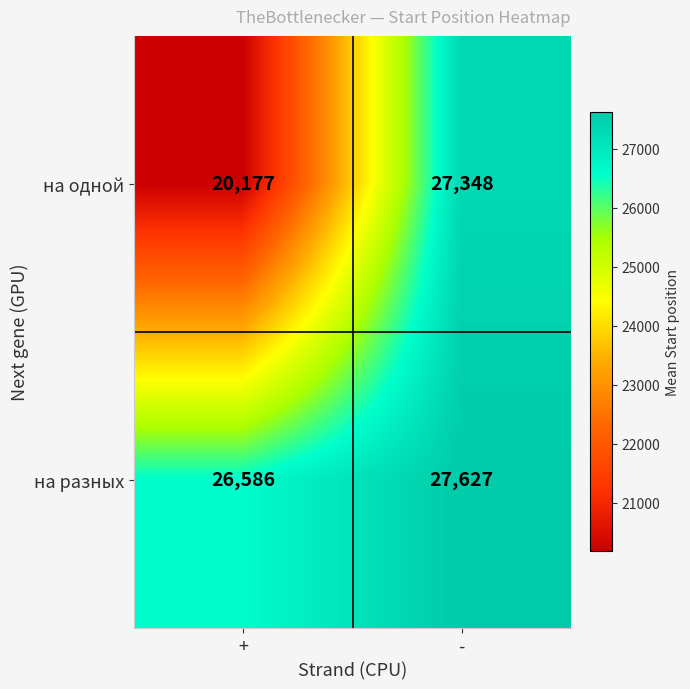

What is the spread (max minus min) of values at +?

6409